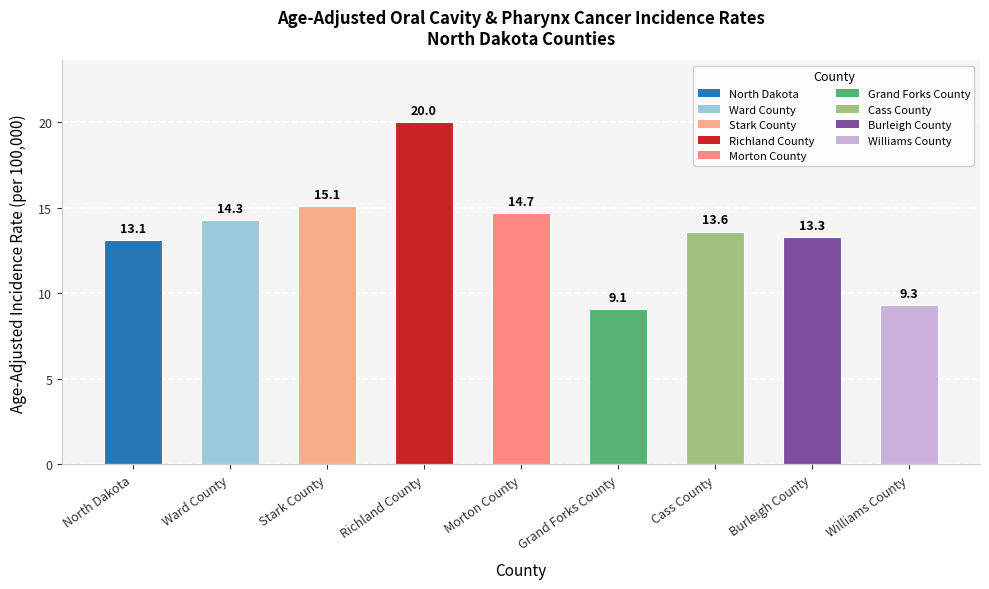

Read the value at Cass County.

13.6